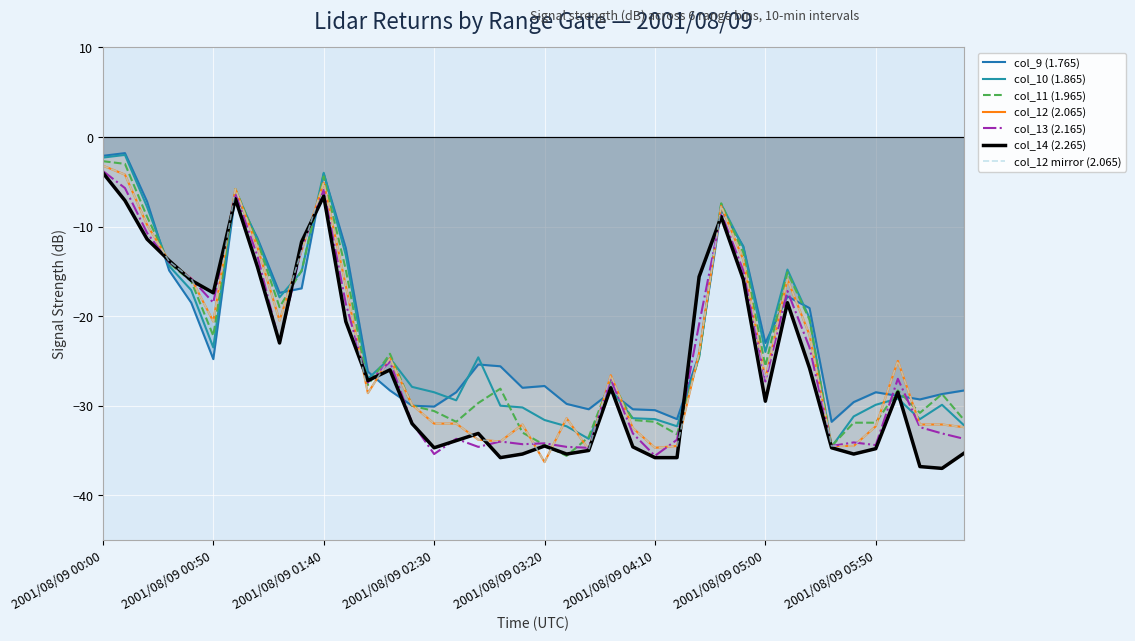

What is the highest value of the col_9 (1.765) series?

-1.8